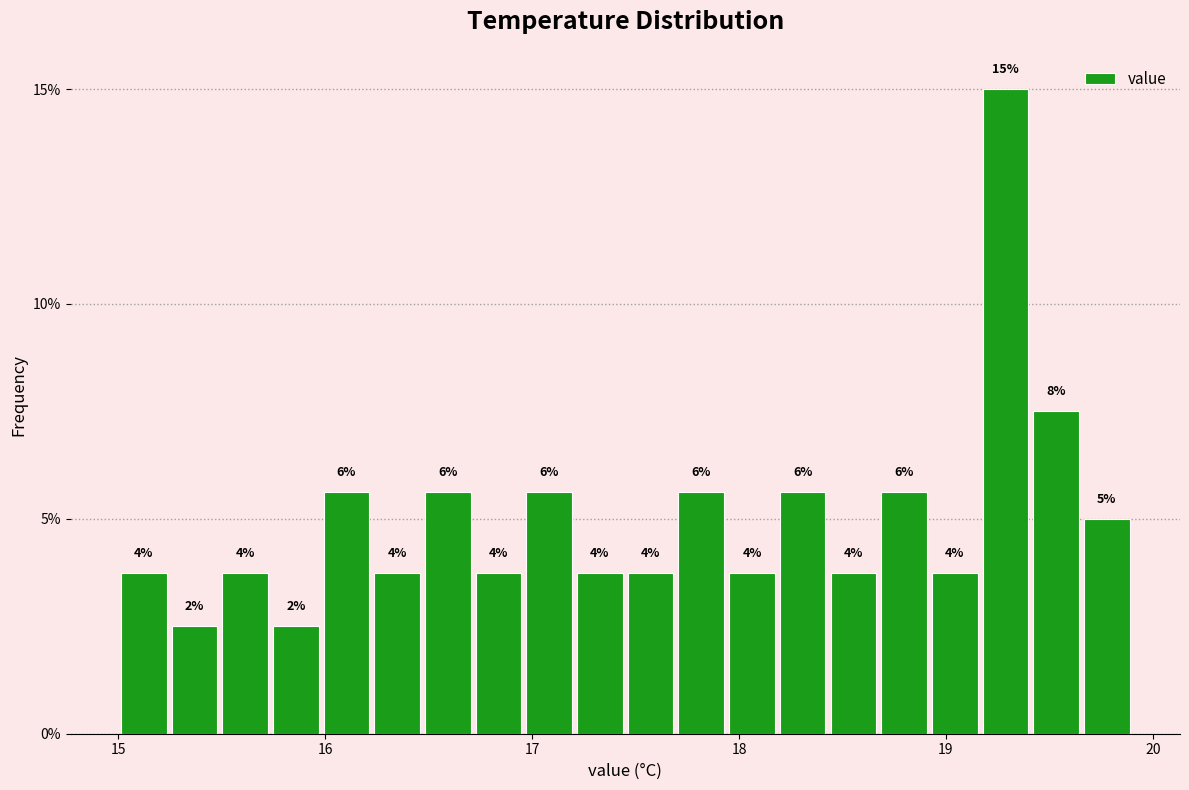

Read against the x-axis, roughly where is the centre of the tallest bar?

19.3